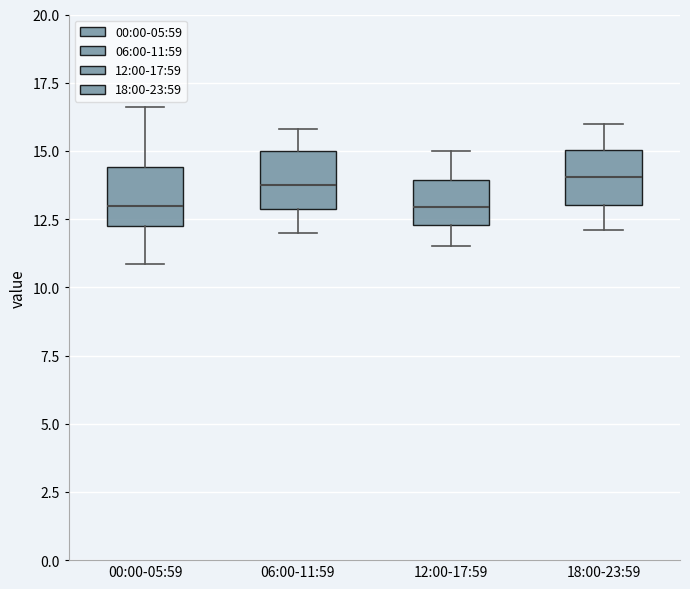

Reading left to right, transcribe this box plot: for each box, give where its median line is, the range the box spans, and where its two whiskers end, as read against the y-axis. The values are not printed on the chart, so give them approximately, as read against the axis.

00:00-05:59: median 13.0, box 12.5 to 14.5, whiskers 11.0 to 16.5
06:00-11:59: median 14.0, box 13.0 to 15.0, whiskers 12.0 to 16.0
12:00-17:59: median 13.0, box 12.5 to 14.0, whiskers 11.5 to 15.0
18:00-23:59: median 14.0, box 13.0 to 15.0, whiskers 12.0 to 16.0